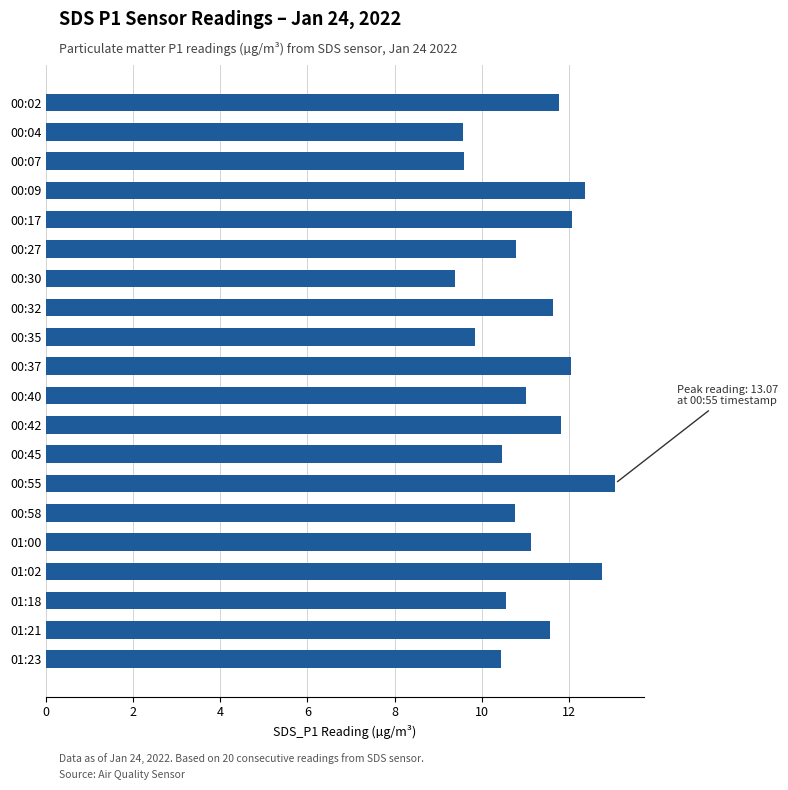

Approximately how many times larger is the value at 00:58 compared to 01:02?

0.8